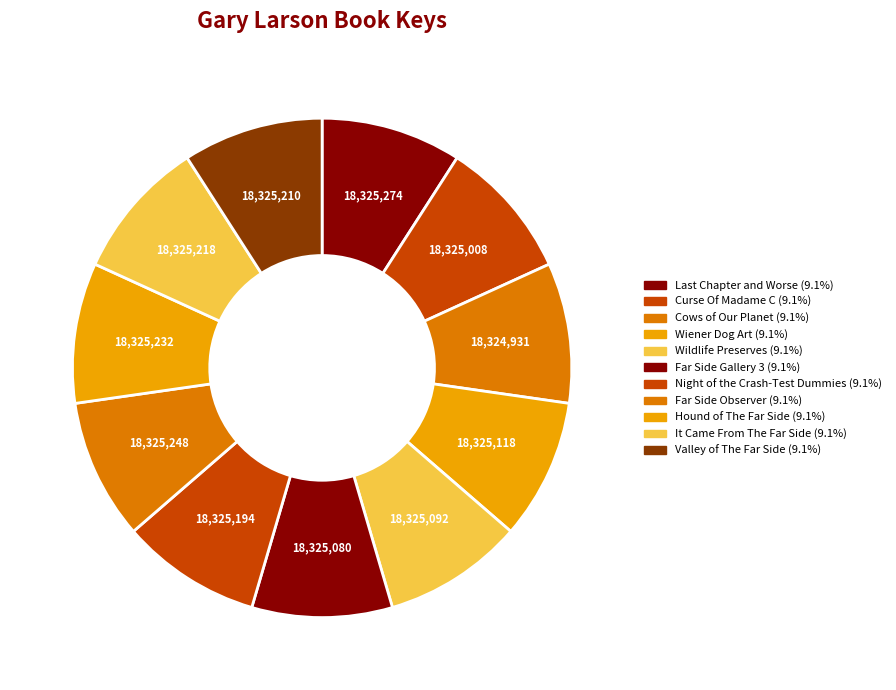

To the nearest percent, what is the combined percentage of Hound of The Far Side and Night of the Crash-Test Dummies?

18%